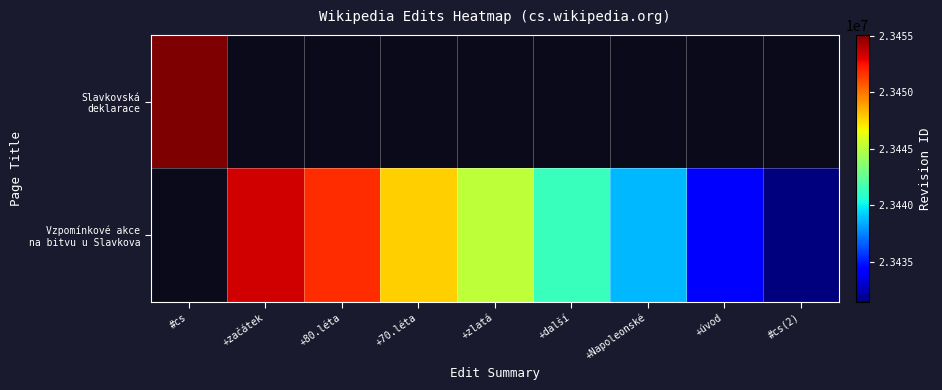

Which category has the lowest value in the Vzpomínkové akce na bitvu u Slavkova series?

#cs